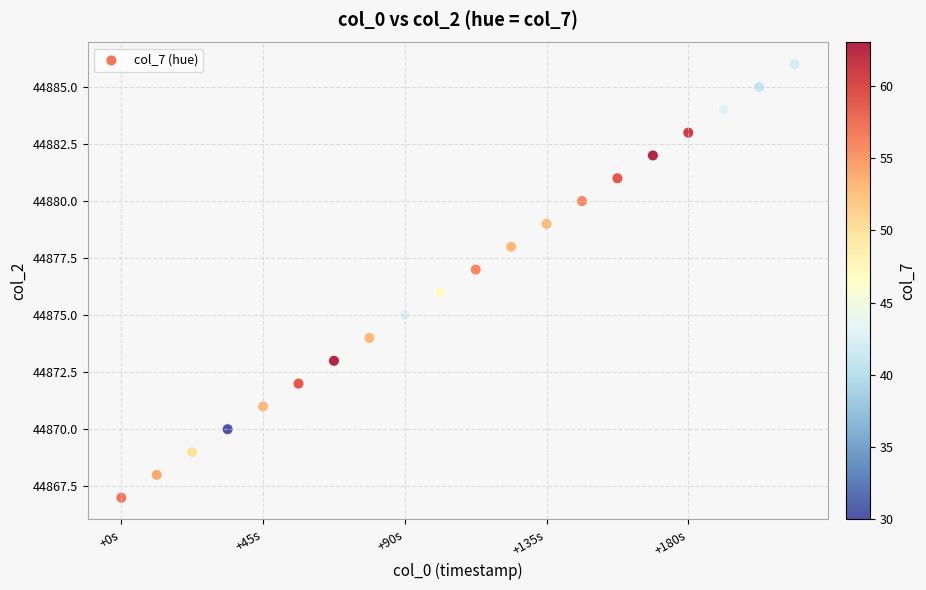

What is the range of Y values (max minus min)?

19